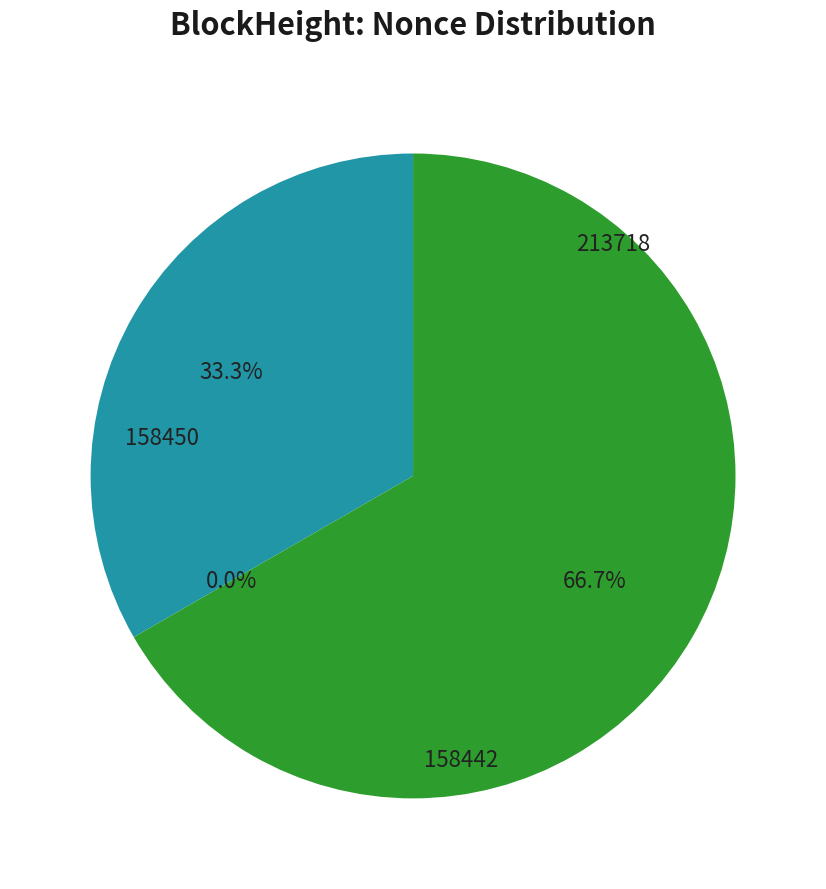

What is the smallest slice in the pie chart?

158450